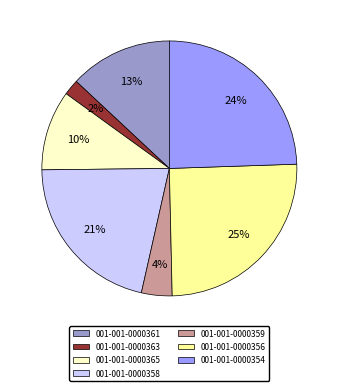

Is there any slice that represents more than half of the pie?

No